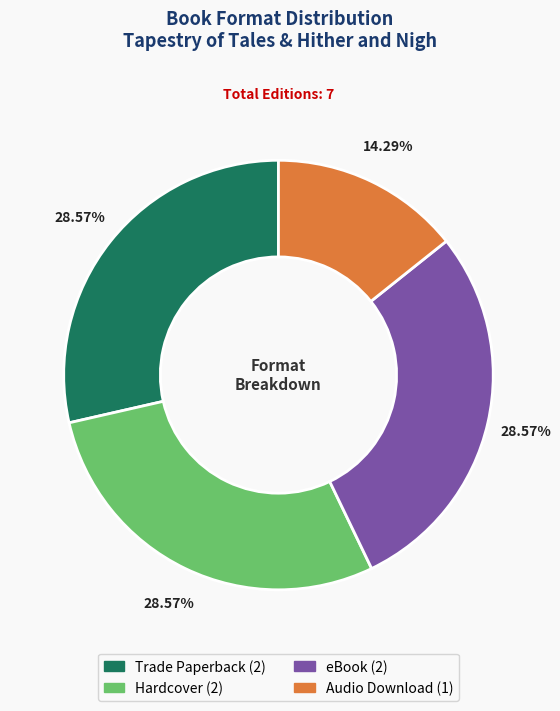

What percentage is the Hardcover slice, to the nearest percent?

29%